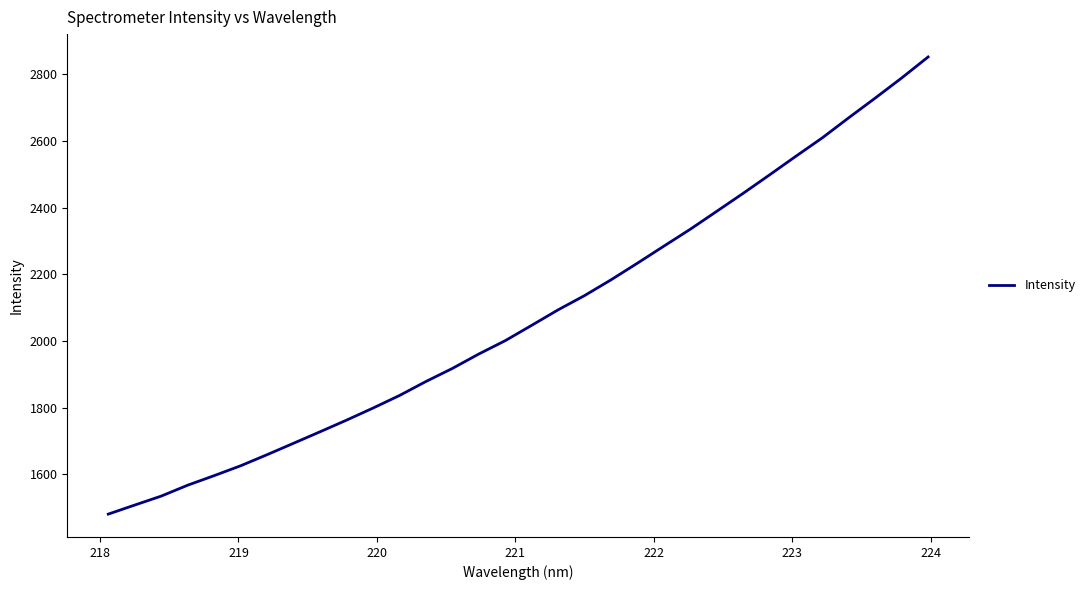

What is the difference between the maximum and minimum values?

1370.9